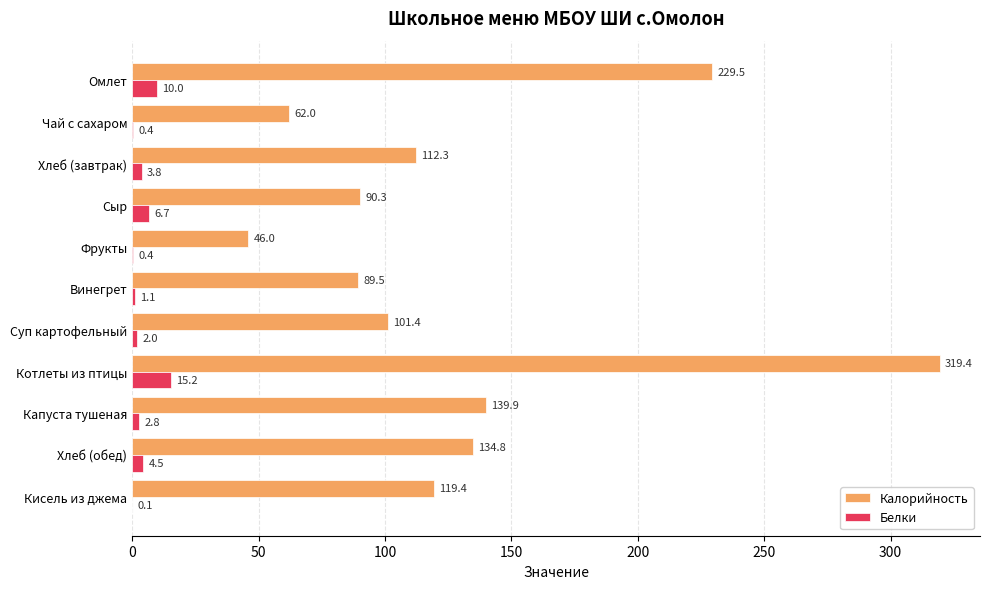

At which category is the sum across all series the highest?

Котлеты из птицы